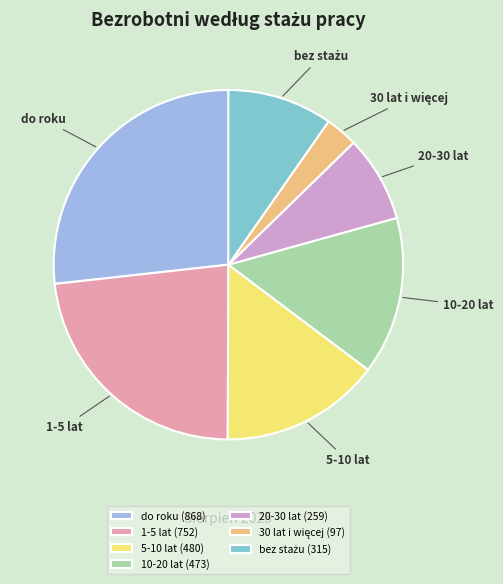

Does any single category account for the majority?

No